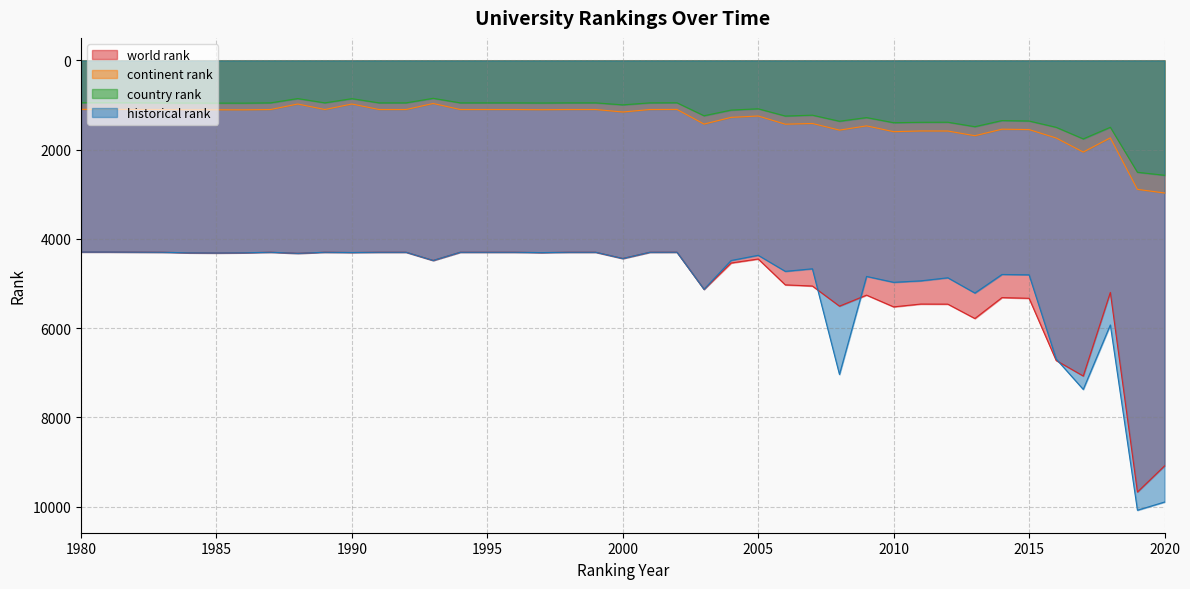

Reading left to right, transcribe all the data shown in this chart.

world rank: 4295.0	4295.0	4301.0	4314.0	4317.0	4313.0	4301.0	4325.0	4301.0	4307.0	4301.0	4301.0	4485.0	4301.0	4301.0	4301.0	4309.0	4301.0	4301.0	4441.0	4301.0	4300.0	5132.0	4542.0	4452.0	5032.0	5058.0	5509.0	5262.0	5525.0	5462.0	5464.0	5786.0	5317.0	5333.0	6727.0	7075.0	5201.0	9676.0	9090.0
country rank: 949.0	948.0	953.0	956.0	957.0	958.0	952.0	856.0	952.0	858.0	952.0	952.0	850.0	952.0	952.0	952.0	955.0	952.0	952.0	997.0	952.0	950.0	1241.0	1114.0	1085.0	1247.0	1228.0	1364.0	1282.0	1397.0	1388.0	1386.0	1486.0	1349.0	1359.0	1500.0	1760.0	1499.0	2508.0	2575.0
continent rank: 1098.0	1097.0	1102.0	1105.0	1107.0	1108.0	1101.0	978.0	1101.0	978.0	1101.0	1101.0	966.0	1101.0	1101.0	1101.0	1105.0	1101.0	1101.0	1157.0	1101.0	1099.0	1428.0	1277.0	1247.0	1430.0	1414.0	1563.0	1468.0	1598.0	1582.0	1583.0	1689.0	1542.0	1551.0	1740.0	2055.0	1736.0	2891.0	2972.0
historical rank: 4295.0	4295.0	4301.0	4314.0	4317.0	4313.0	4301.0	4325.0	4301.0	4307.0	4301.0	4301.0	4485.0	4301.0	4301.0	4301.0	4309.0	4301.0	4301.0	4441.0	4301.0	4300.0	5132.0	4485.5	4369.0	4729.0	4671.5	7040.0	4843.0	4974.5	4942.0	4873.0	5215.5	4799.0	4806.5	6693.0	7375.5	5930.0	10083.5	9900.0